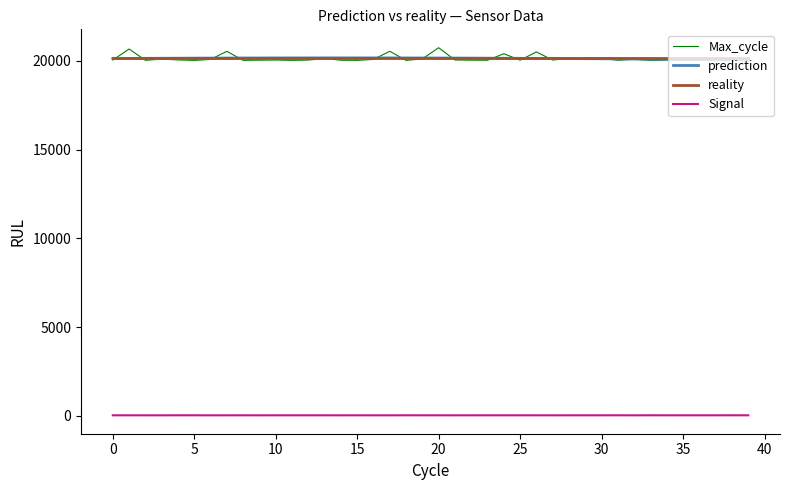

What is the lowest value of the prediction series?

20051.3